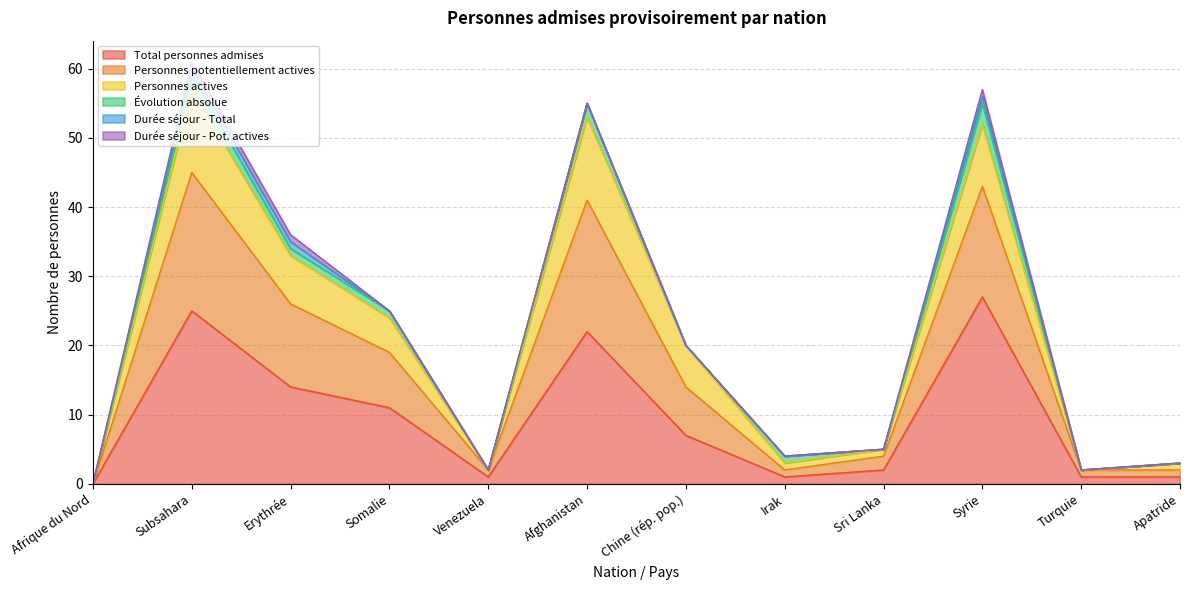

How many data points in Personnes actives are above 20?

5